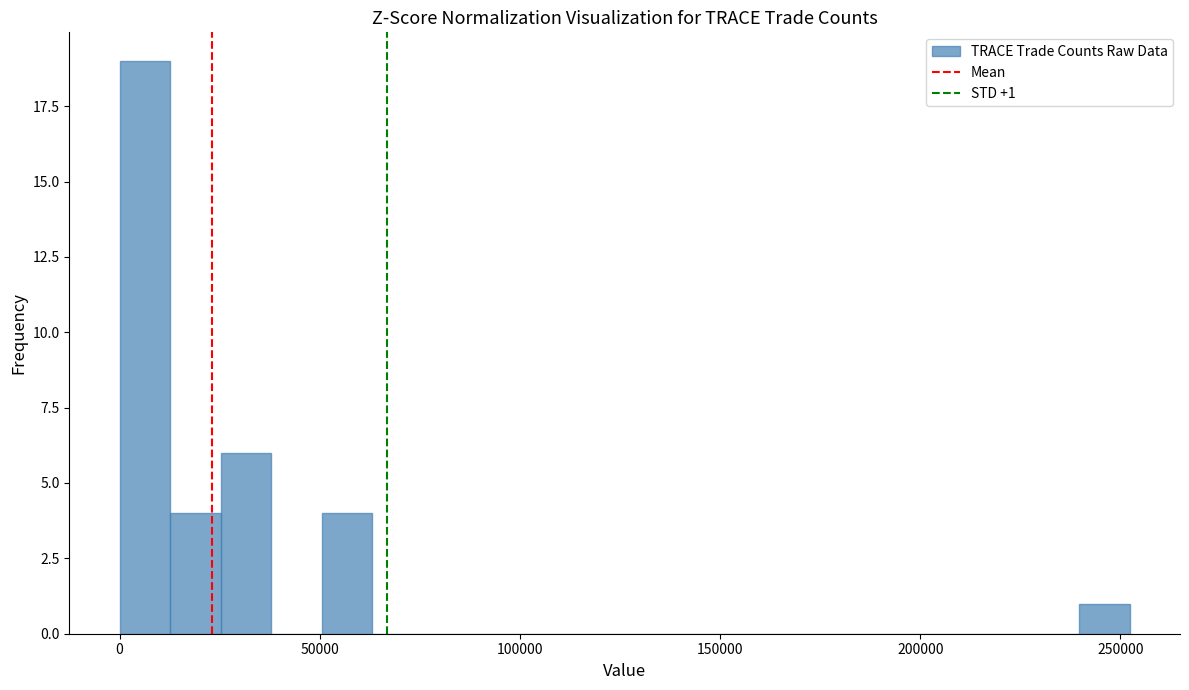

Around what value on the x-axis is the tallest bar? Give the approximate position of its centre, as read against the axis.

5000